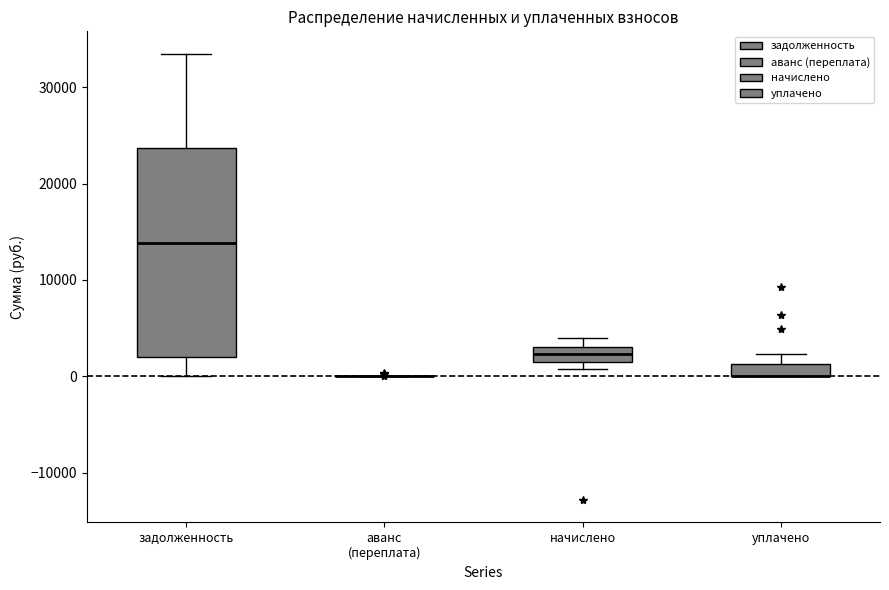

Comparing the boxes themselves (not the whiskers), which one is the tallest?

задолженность